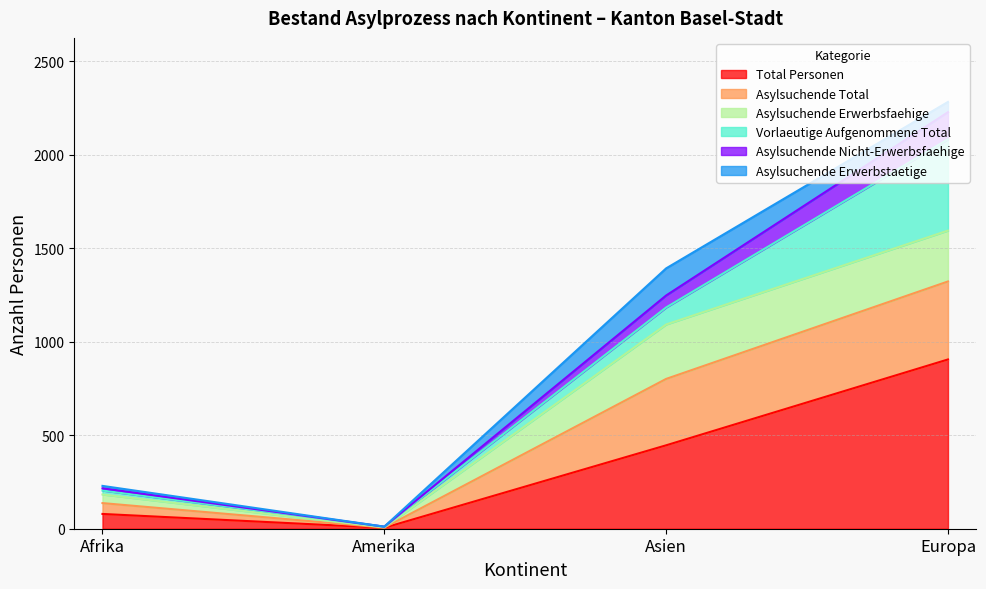

The value of Total Personen at Afrika is 79. True or false?

True